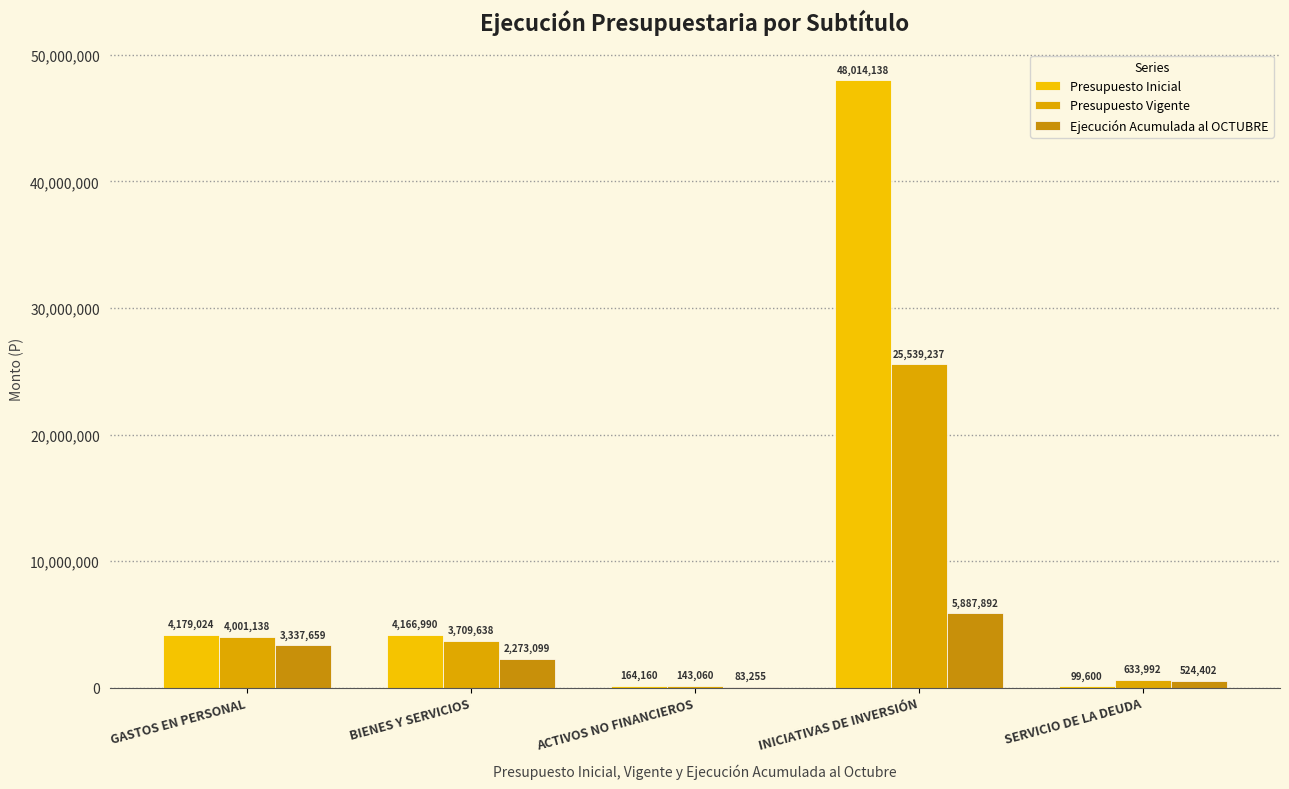

What is the maximum value shown in the chart?

48014138